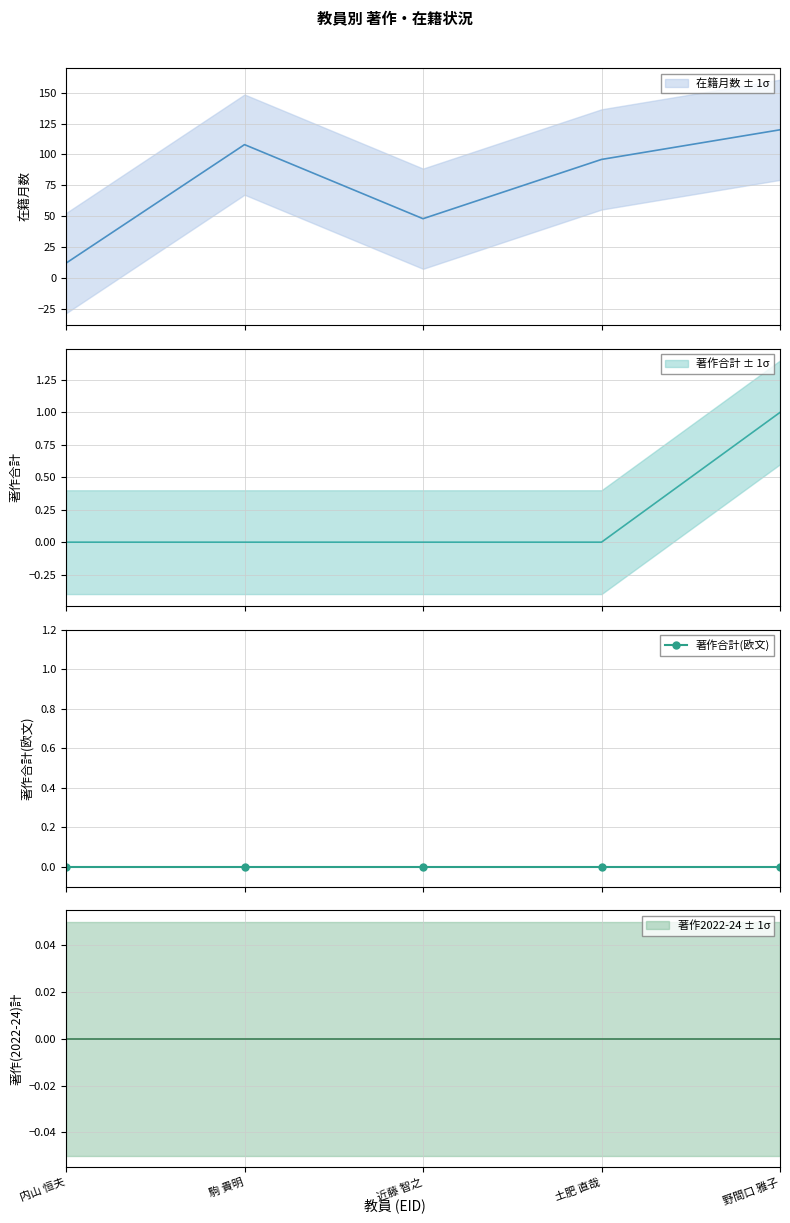

What is the difference between the maximum and minimum values in the 著作合計 series?

1